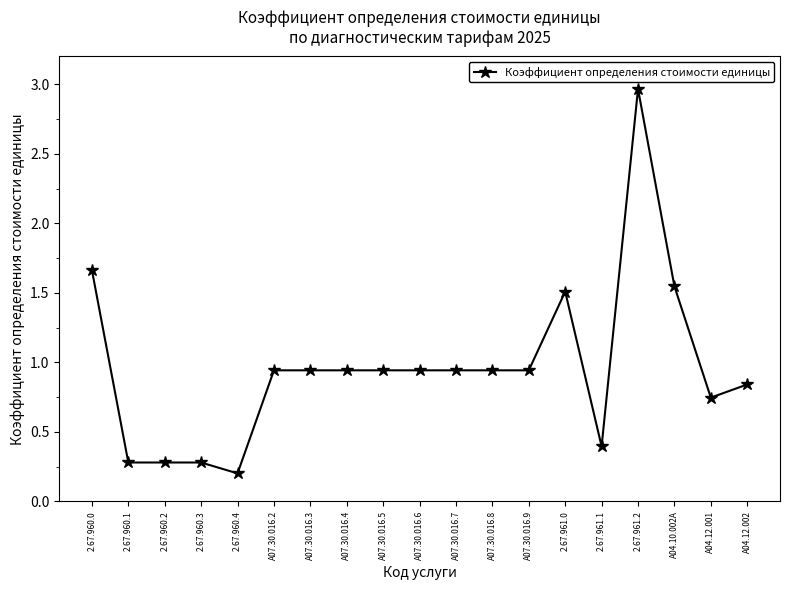

True or false: the data shows 0.4 at 2.67.960.1.

False